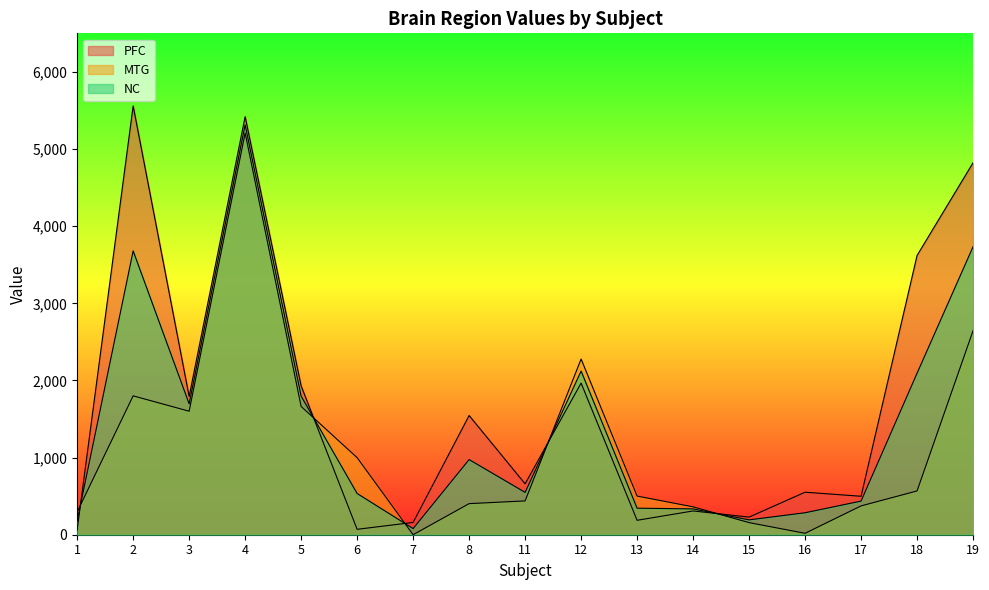

The NC series shows 345.0 at 8. True or false?

False